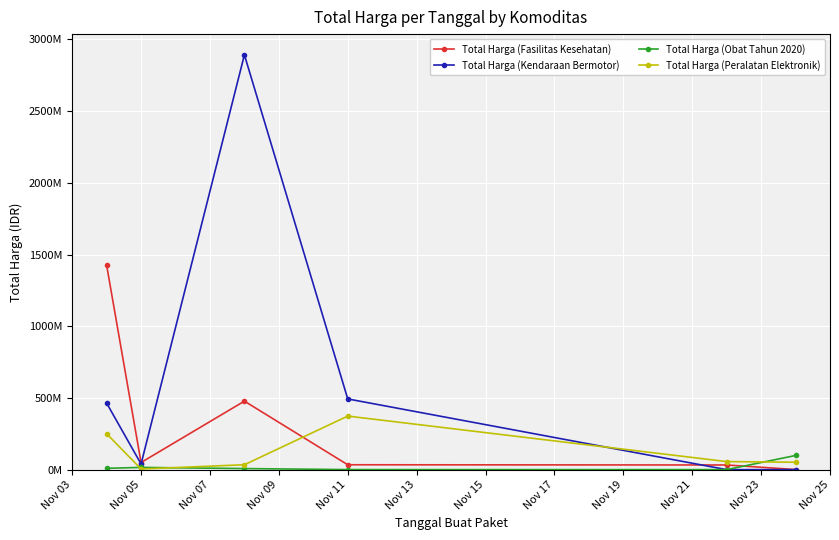

What are all the series names shown in the legend?

Total Harga (Fasilitas Kesehatan), Total Harga (Kendaraan Bermotor), Total Harga (Obat Tahun 2020), Total Harga (Peralatan Elektronik)